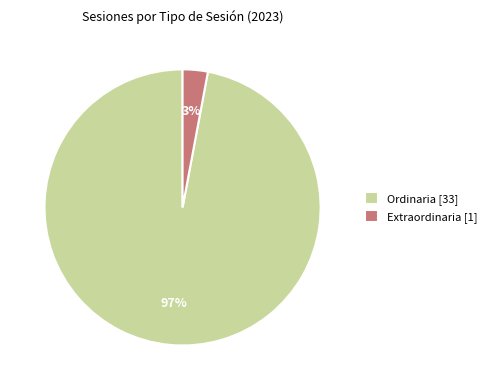

How many segments does this pie chart have?

2